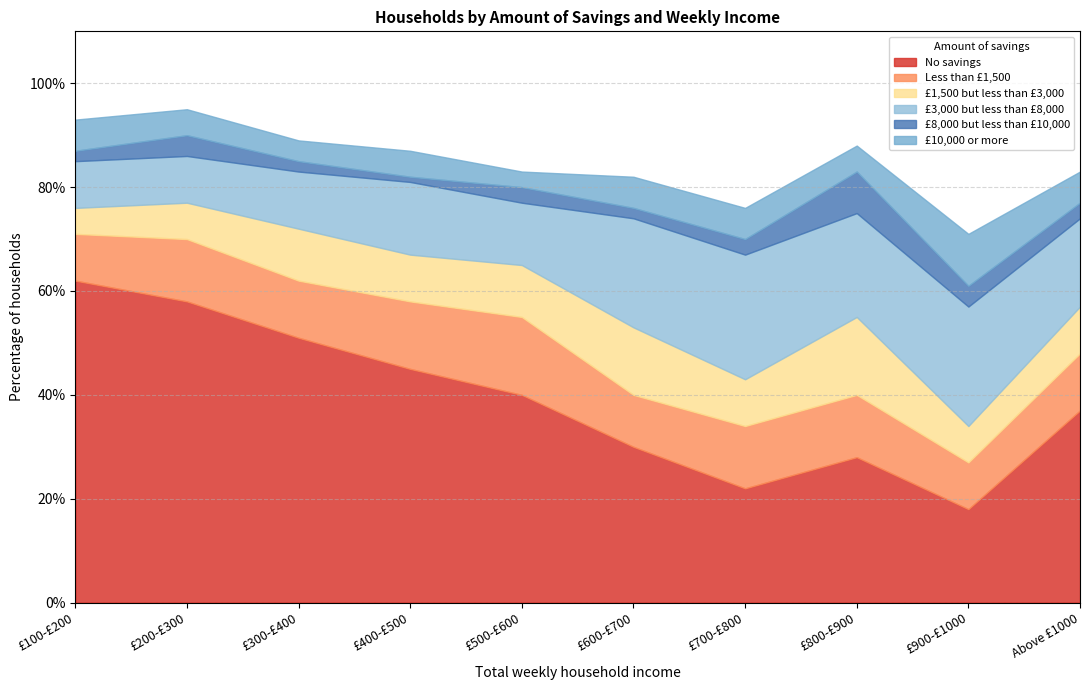

What are all the series names shown in the legend?

No savings, Less than £1,500, £1,500 but less than £3,000, £3,000 but less than £8,000, £8,000 but less than £10,000, £10,000 or more